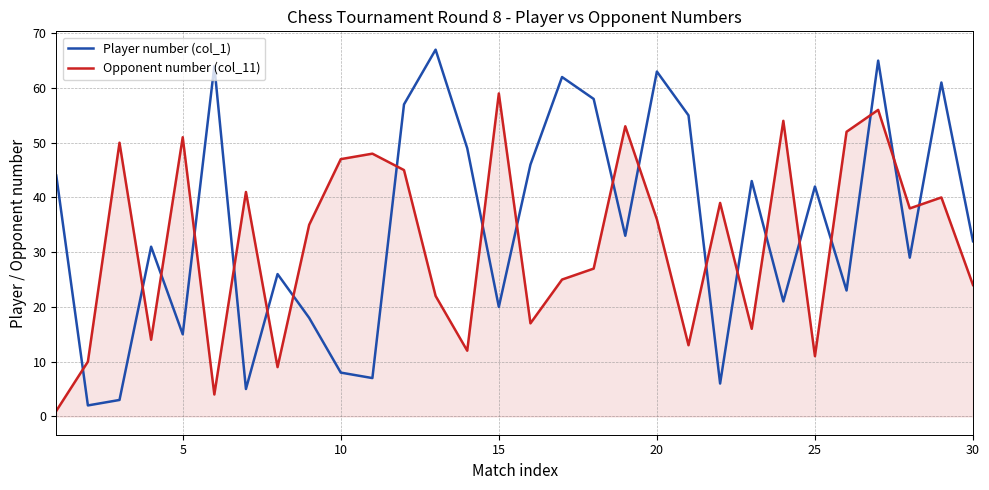

List the series in order of their peak value, lowest first.

Opponent number (col_11), Player number (col_1)